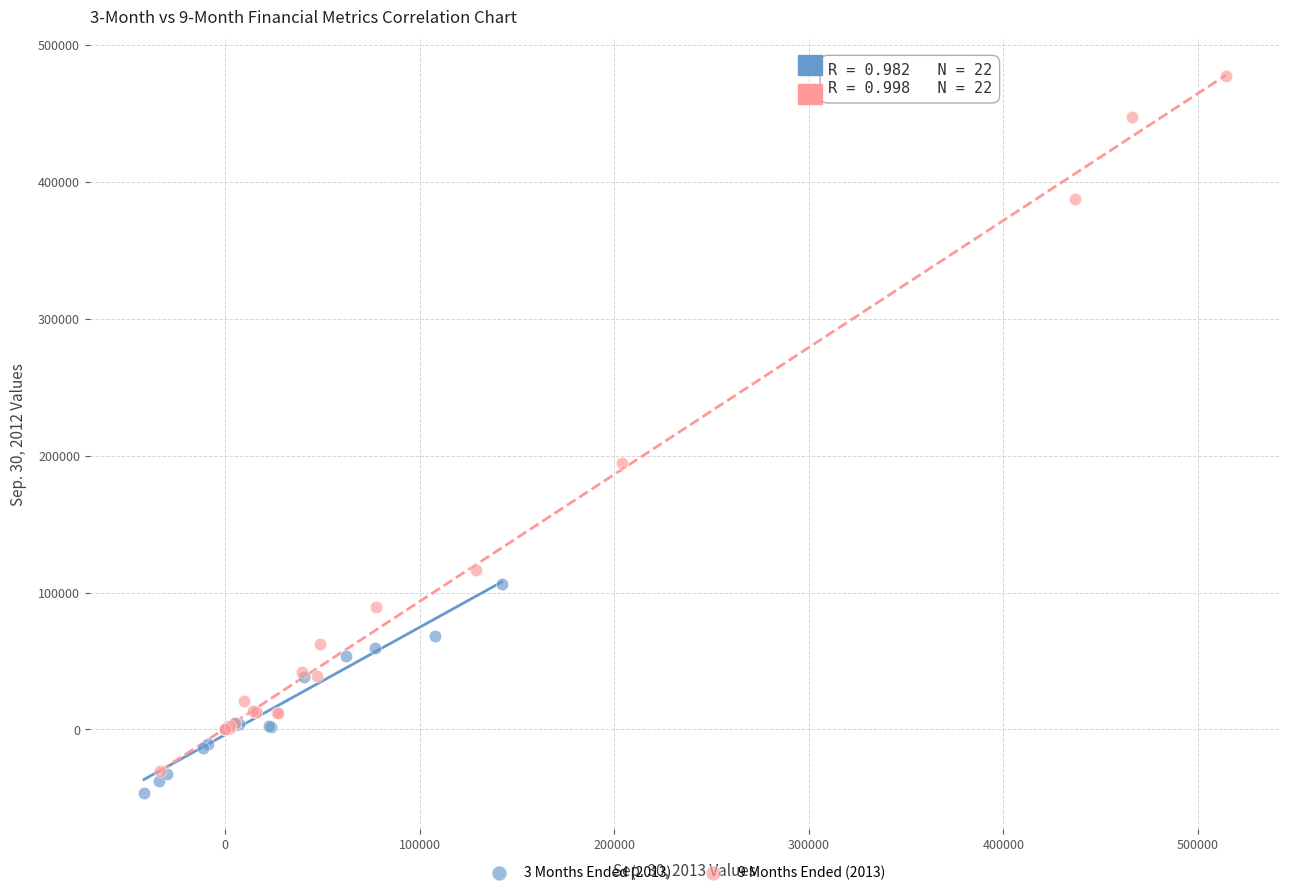

Which series contains the lowest Y value?

3 Months Ended (2013)